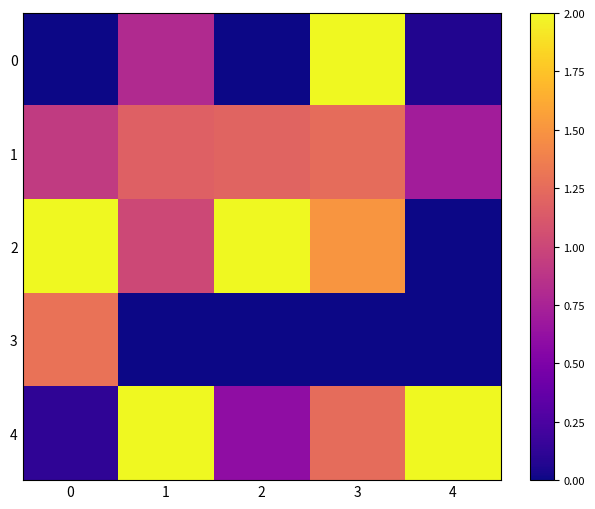

Reading right to left, what are all the values shown in this chart?

0: 4=0.1	3=2.0	2=0.0	1=0.8	0=0.0
1: 4=0.7	3=1.2	2=1.2	1=1.2	0=0.9
2: 4=0.0	3=1.5	2=2.0	1=1.0	0=2.0
3: 4=0.0	3=0.0	2=0.0	1=0.0	0=1.3
4: 4=2.0	3=1.2	2=0.6	1=2.0	0=0.1